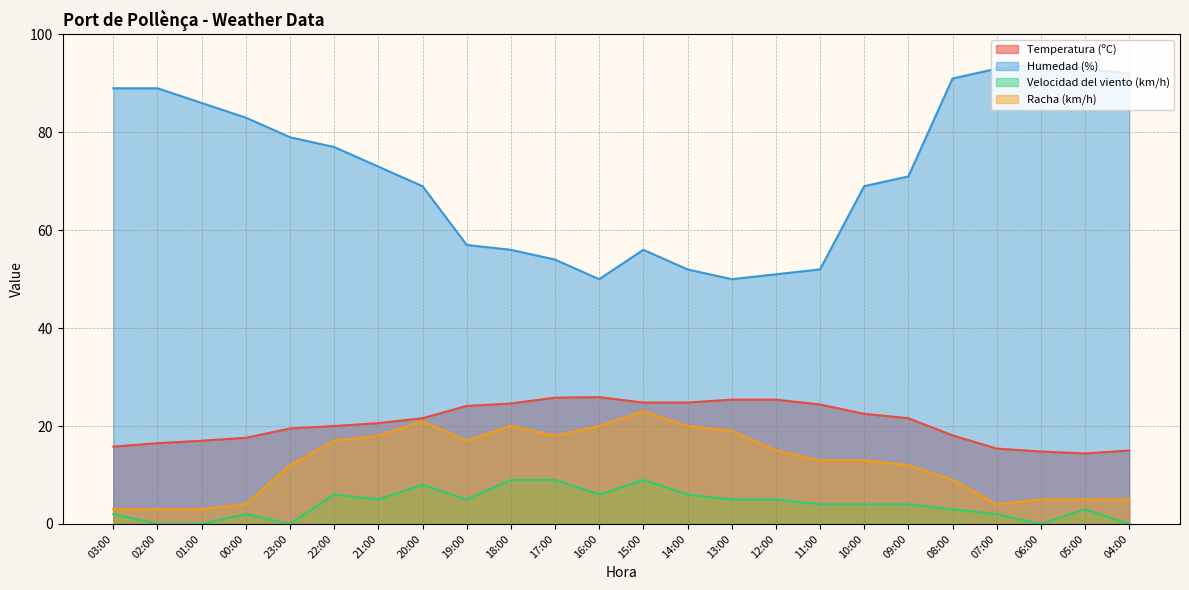

Reading left to right, extract all data points from this chart.

Temperatura (ºC): 03:00=15.8	02:00=16.5	01:00=17.0	00:00=17.6	23:00=19.5	22:00=20.0	21:00=20.6	20:00=21.6	19:00=24.1	18:00=24.6	17:00=25.8	16:00=25.9	15:00=24.8	14:00=24.8	13:00=25.4	12:00=25.4	11:00=24.4	10:00=22.5	09:00=21.6	08:00=18.1	07:00=15.4	06:00=14.8	05:00=14.4	04:00=15.0
Humedad (%): 03:00=89.0	02:00=89.0	01:00=86.0	00:00=83.0	23:00=79.0	22:00=77.0	21:00=73.0	20:00=69.0	19:00=57.0	18:00=56.0	17:00=54.0	16:00=50.0	15:00=56.0	14:00=52.0	13:00=50.0	12:00=51.0	11:00=52.0	10:00=69.0	09:00=71.0	08:00=91.0	07:00=93.0	06:00=94.0	05:00=93.0	04:00=92.0
Velocidad del viento (km/h): 03:00=2.0	02:00=0.0	01:00=0.0	00:00=2.0	23:00=0.0	22:00=6.0	21:00=5.0	20:00=8.0	19:00=5.0	18:00=9.0	17:00=9.0	16:00=6.0	15:00=9.0	14:00=6.0	13:00=5.0	12:00=5.0	11:00=4.0	10:00=4.0	09:00=4.0	08:00=3.0	07:00=2.0	06:00=0.0	05:00=3.0	04:00=0.0
Racha (km/h): 03:00=3.0	02:00=3.0	01:00=3.0	00:00=4.0	23:00=12.0	22:00=17.0	21:00=18.0	20:00=21.0	19:00=17.0	18:00=20.0	17:00=18.0	16:00=20.0	15:00=23.0	14:00=20.0	13:00=19.0	12:00=15.0	11:00=13.0	10:00=13.0	09:00=12.0	08:00=9.0	07:00=4.0	06:00=5.0	05:00=5.0	04:00=5.0